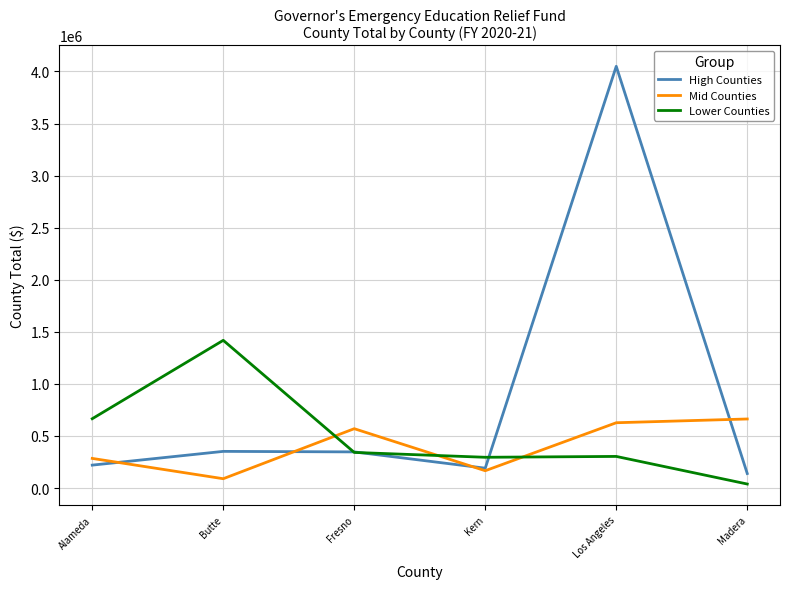

At which label is Lower Counties closest to 728324?

Alameda